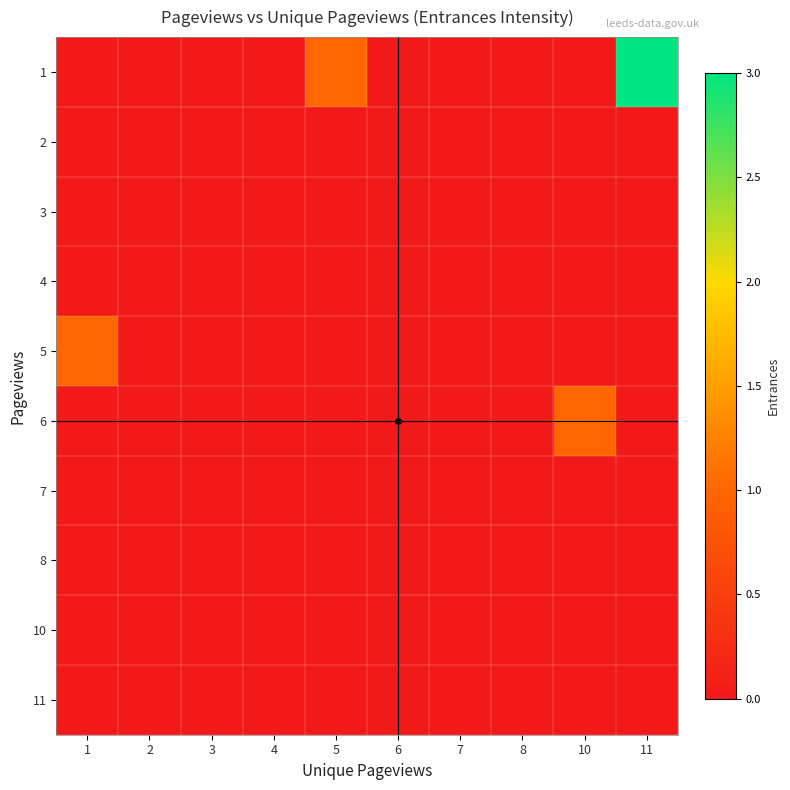

Which series has the largest range (max minus min)?

1